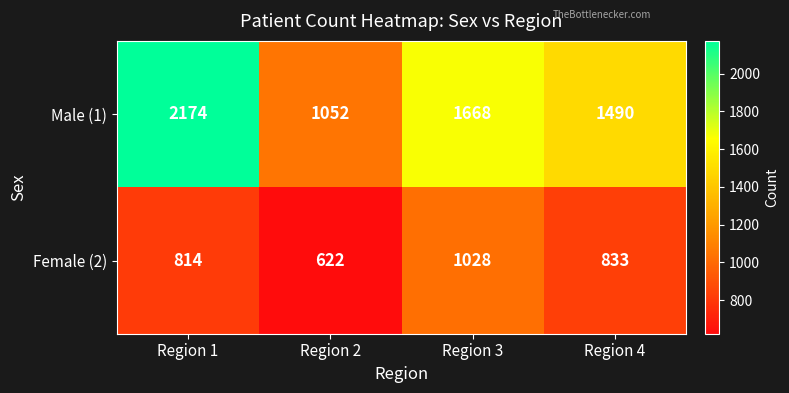

Which series has the largest total across all categories?

Male (1)